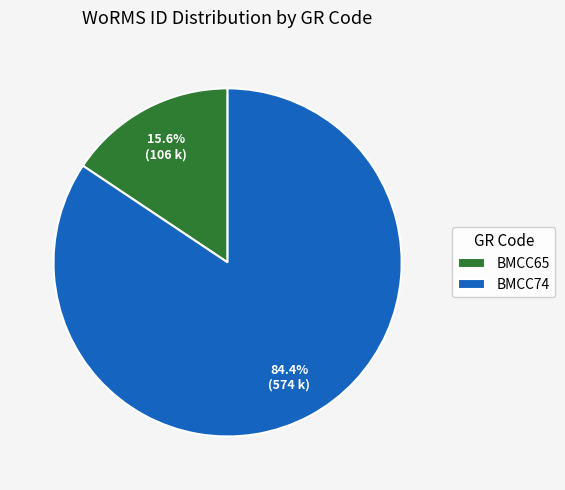

Is there a majority slice in this chart?

Yes